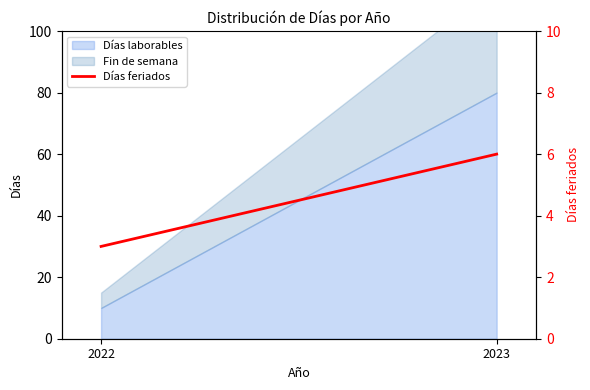

Rank the categories by value from highest to lowest.

2023, 2022